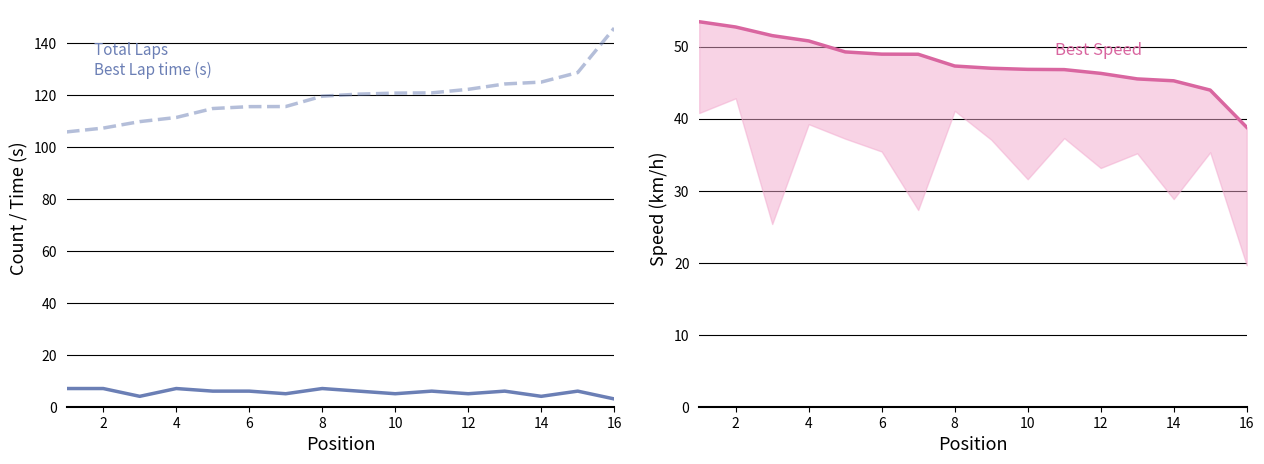

What is the difference between the highest and lowest values at 10?

109.5